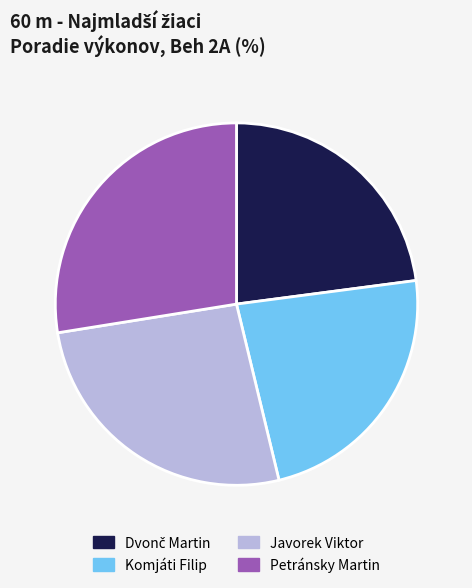

Which has a higher value, Javorek Viktor or Komjáti Filip?

Javorek Viktor